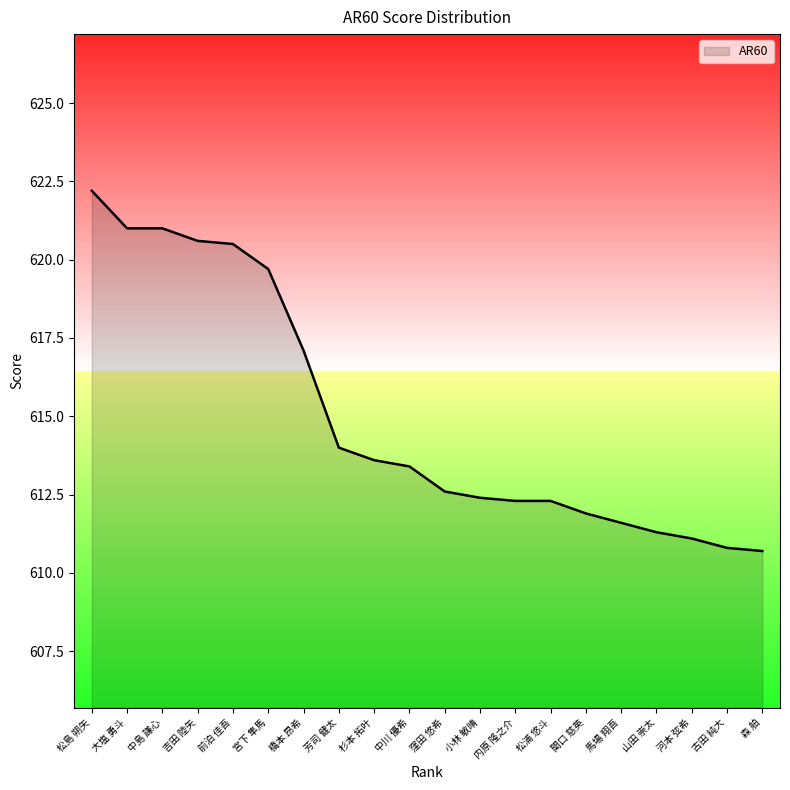

How many lines are shown in the chart?

1